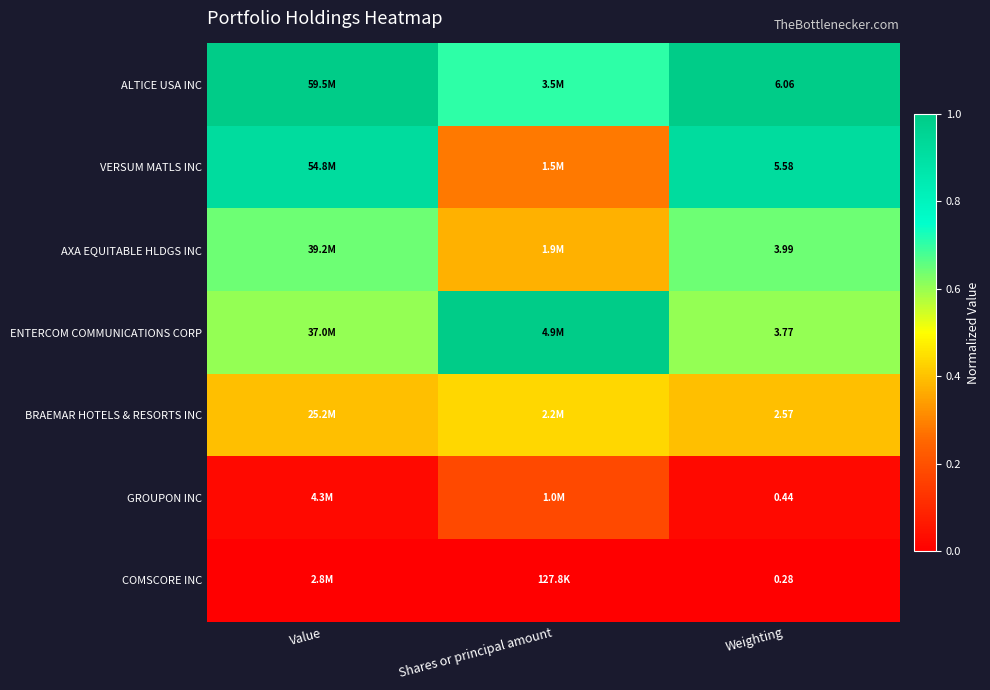

How many categories are shown in the chart?

3